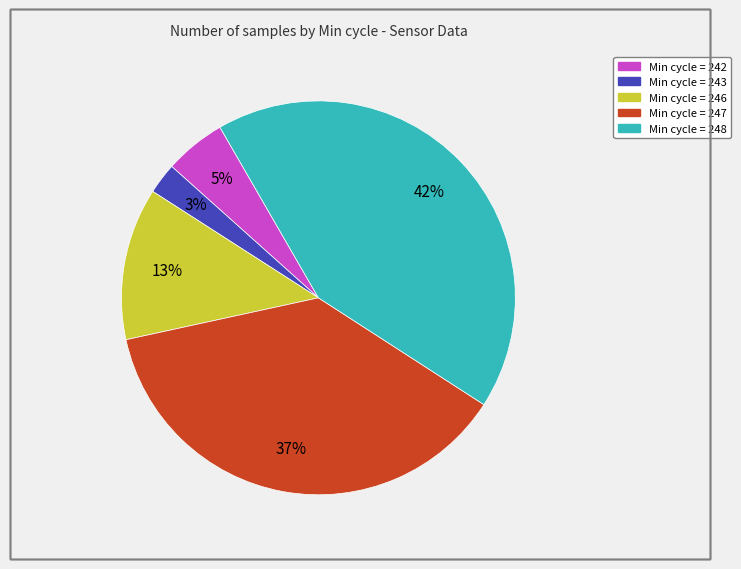

Does any single category account for the majority?

No